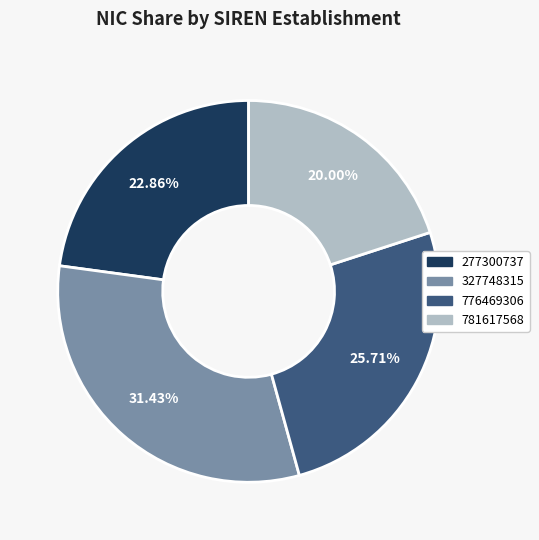

Does 776469306 account for over 50% of the chart?

No